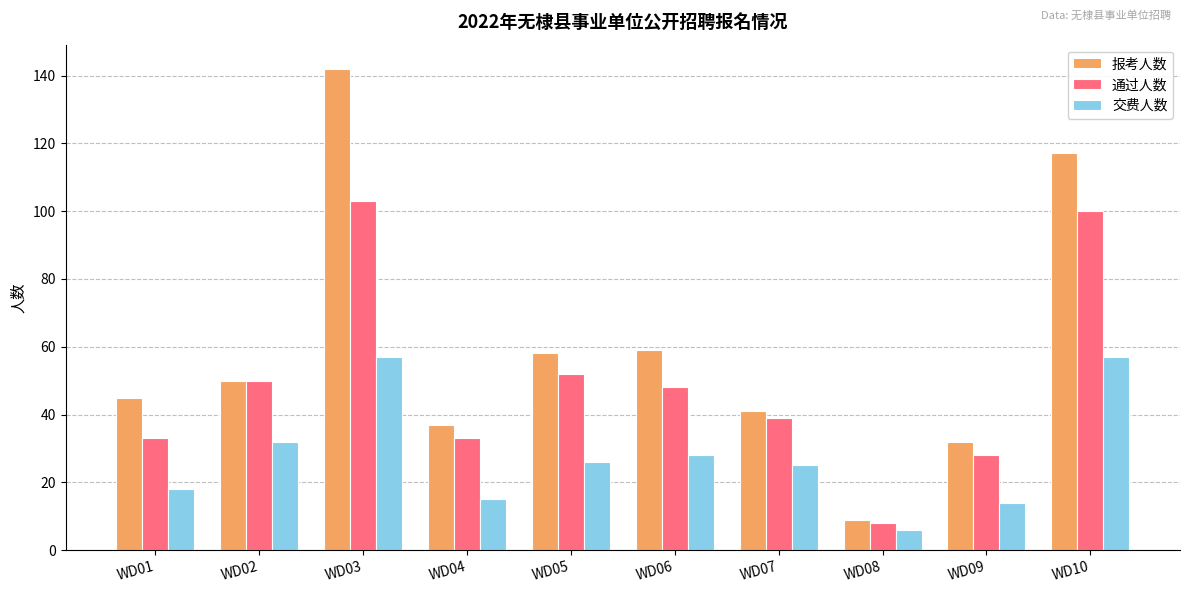

Reading right to left, extract all data points from this chart.

报考人数: WD10=117	WD09=32	WD08=9	WD07=41	WD06=59	WD05=58	WD04=37	WD03=142	WD02=50	WD01=45
通过人数: WD10=100	WD09=28	WD08=8	WD07=39	WD06=48	WD05=52	WD04=33	WD03=103	WD02=50	WD01=33
交费人数: WD10=57	WD09=14	WD08=6	WD07=25	WD06=28	WD05=26	WD04=15	WD03=57	WD02=32	WD01=18